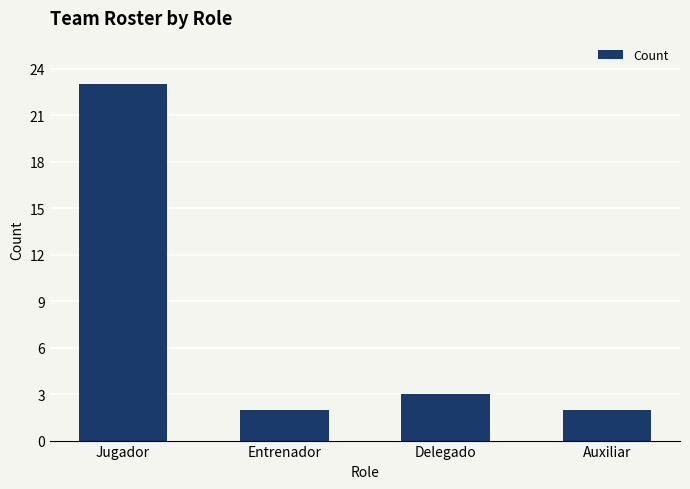

What is the difference between the maximum and minimum values?

21